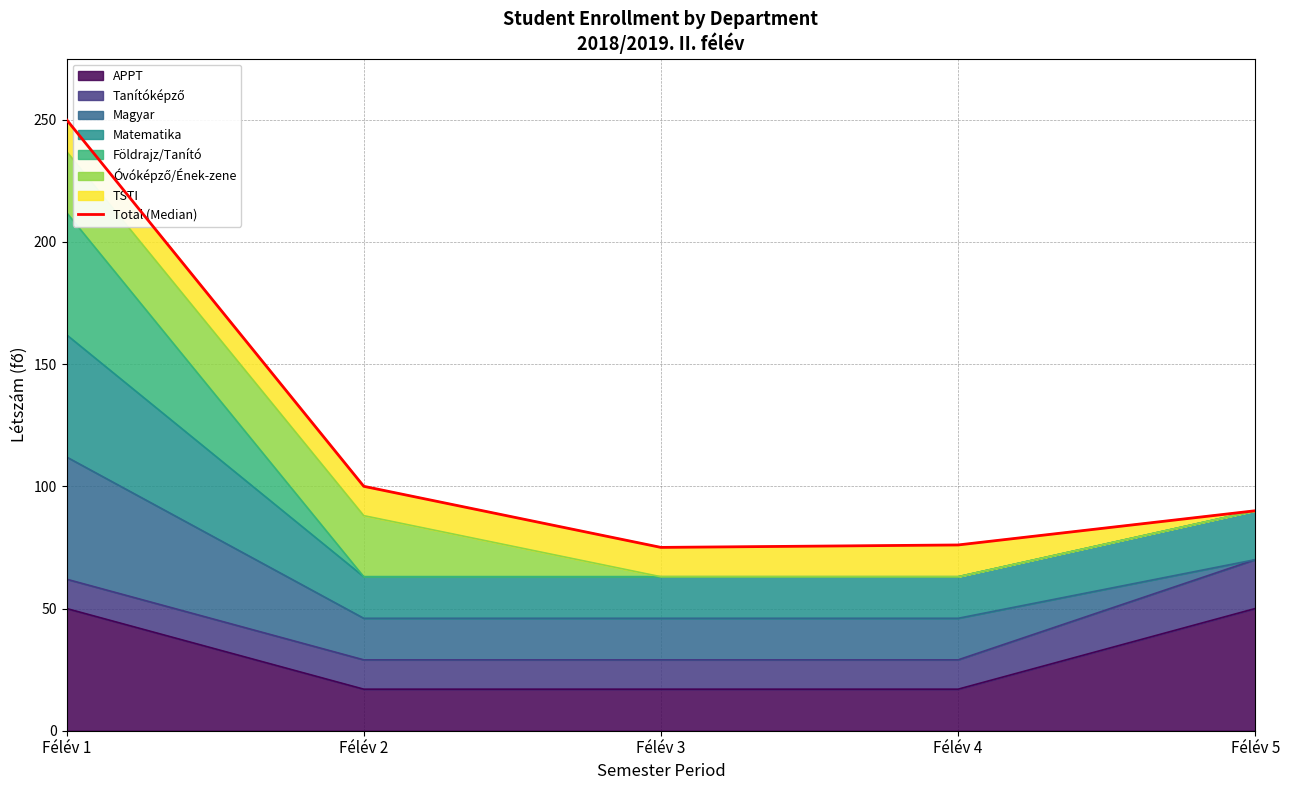

True or false: the data shows 49 at Félév 3.

False